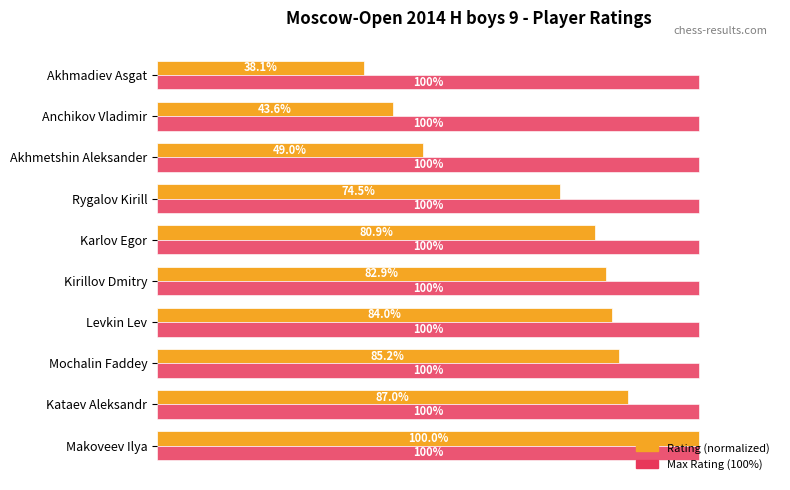

Where is Rating (normalized) nearest to the value 69?

Rygalov Kirill